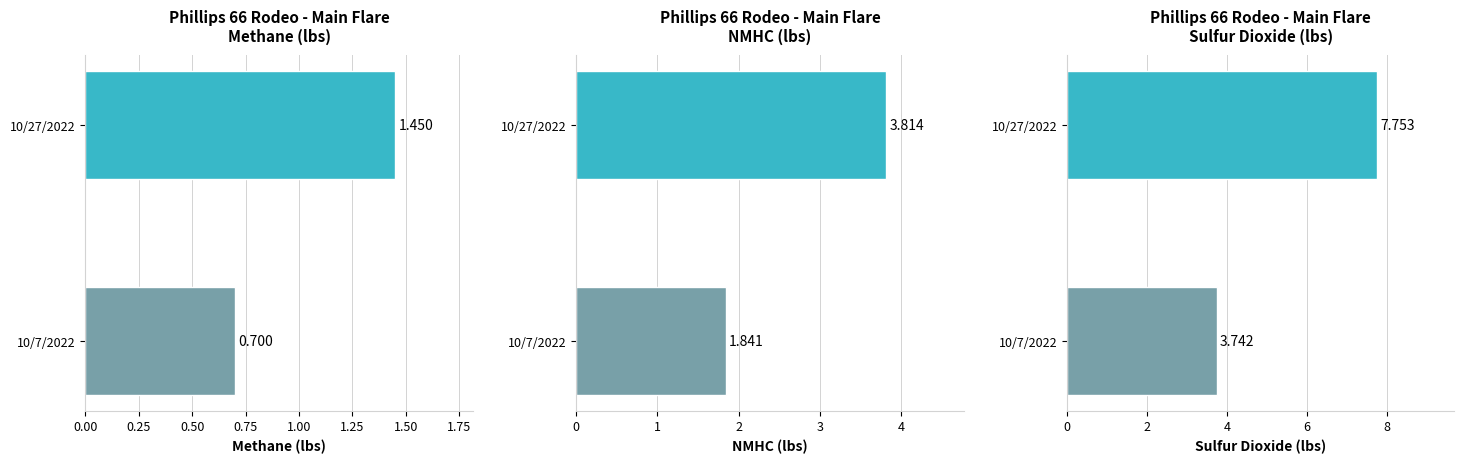

Which has a higher value, 10/7/2022 or 10/27/2022?

10/27/2022